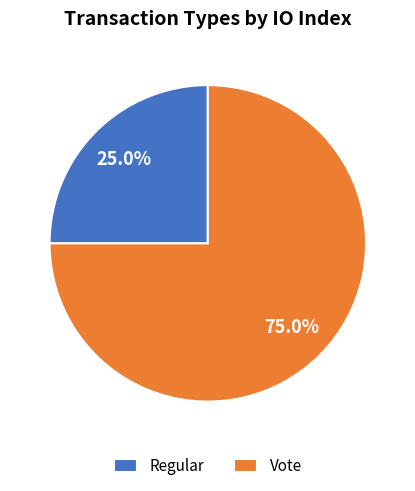

How many slices are in this pie chart?

2